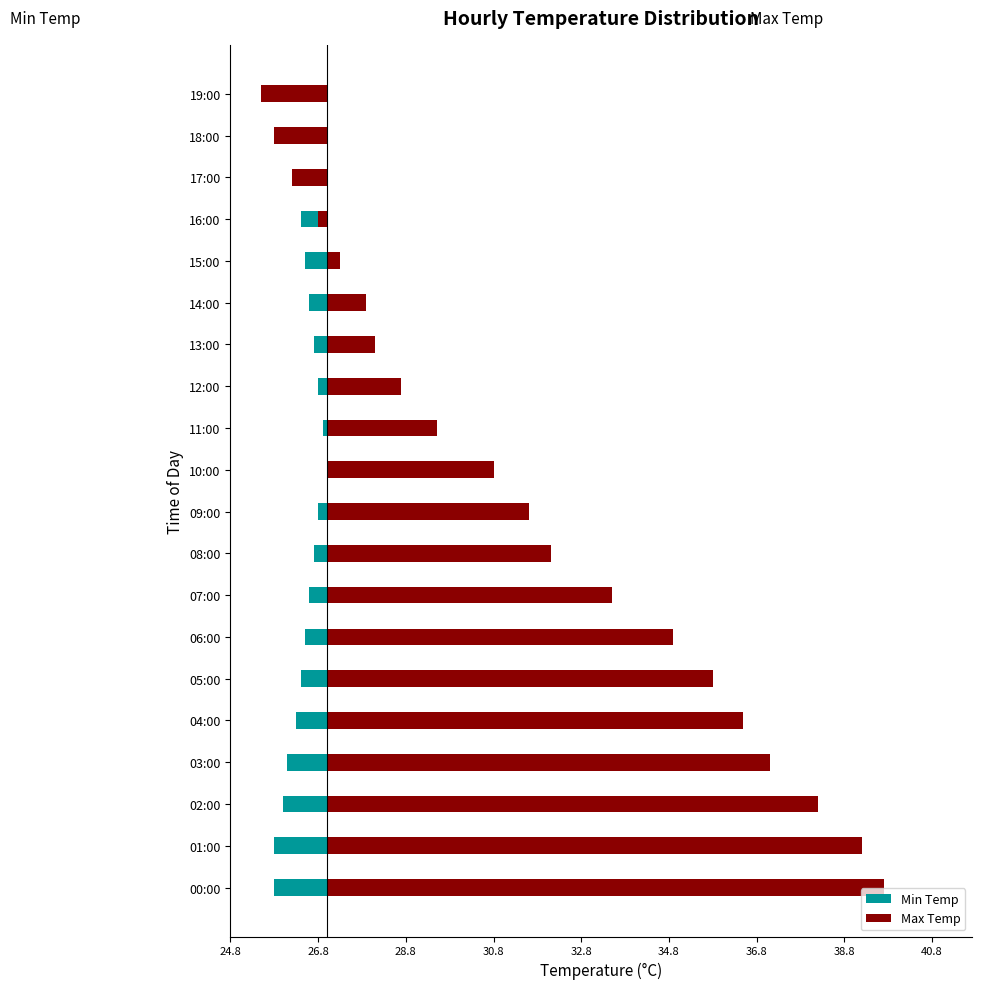

How many groups of bars are there?

20